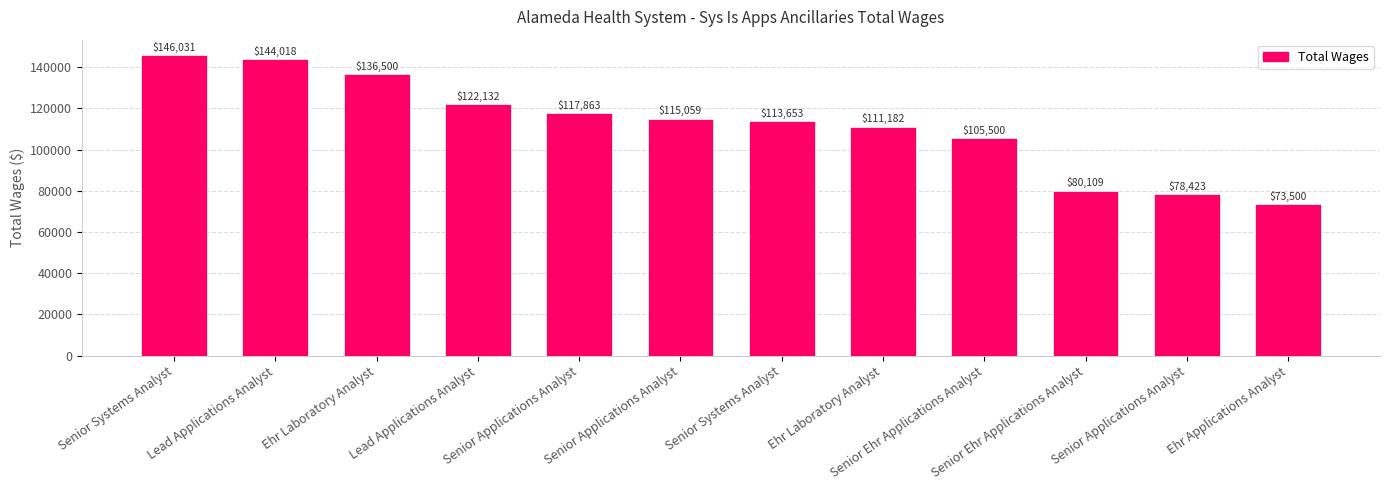

Count the number of categories in the chart.

12